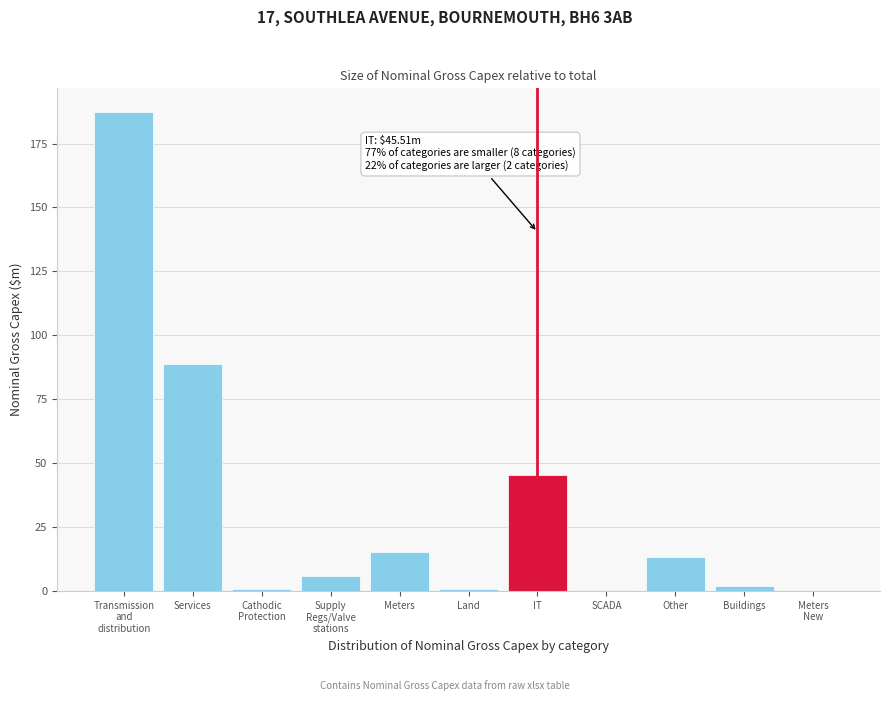

Read the value at IT.

45.5